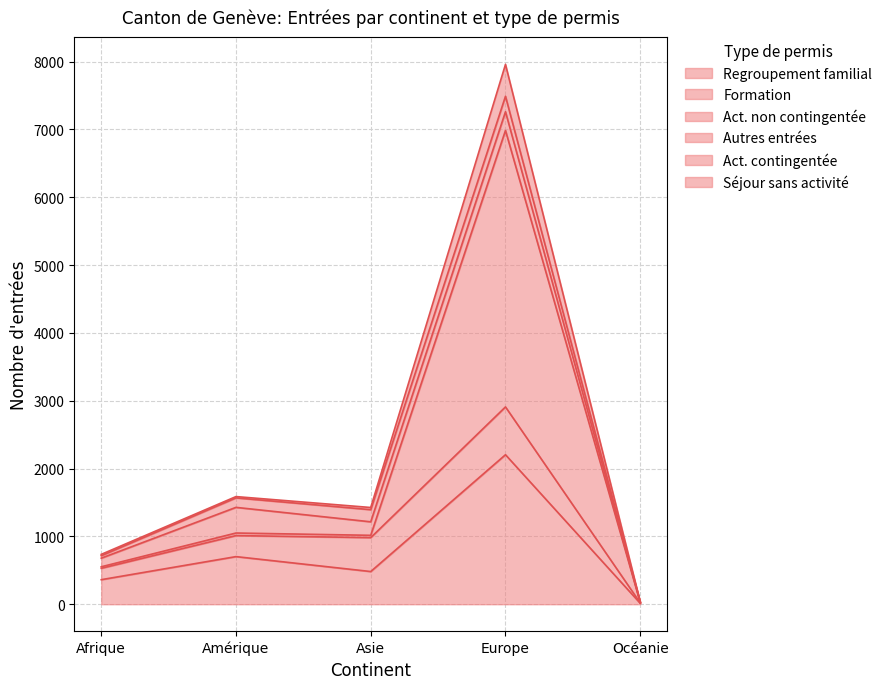

What is the maximum value for Regroupement familial?

2204